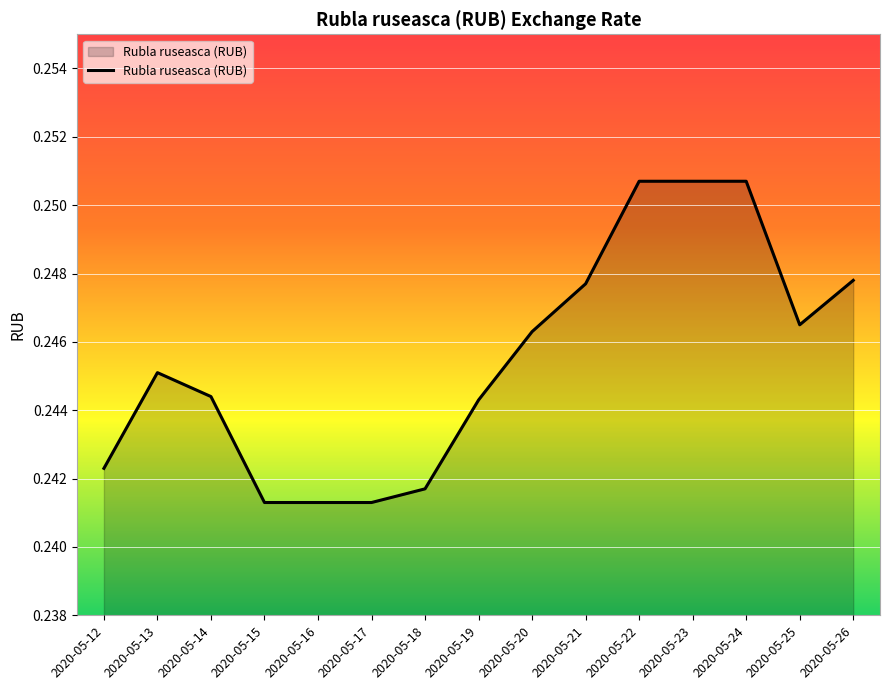

The value at 2020-05-18 is 0.4. True or false?

False